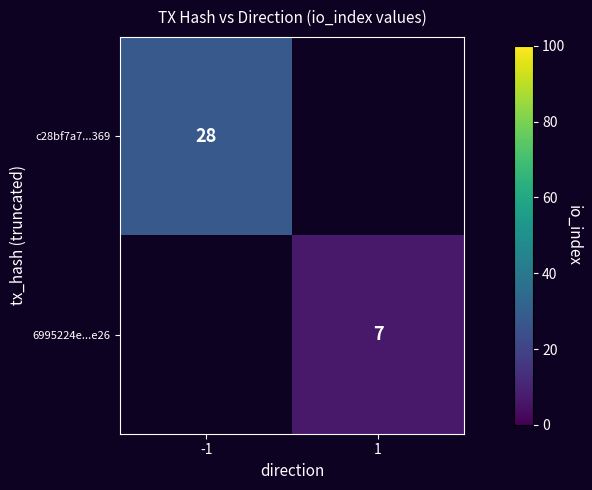

At how many categories does at least one series exceed 24?

1